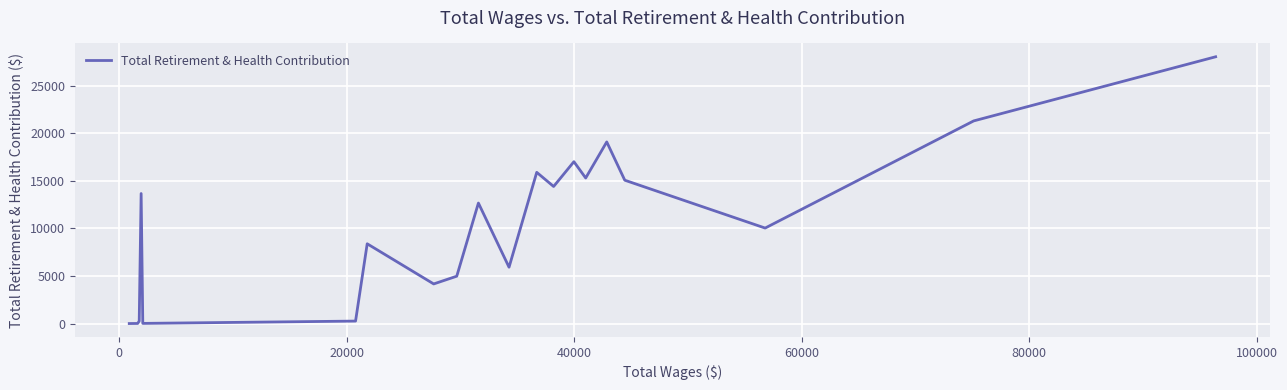

True or false: there are more than 2 points higher than both neighbors.

True